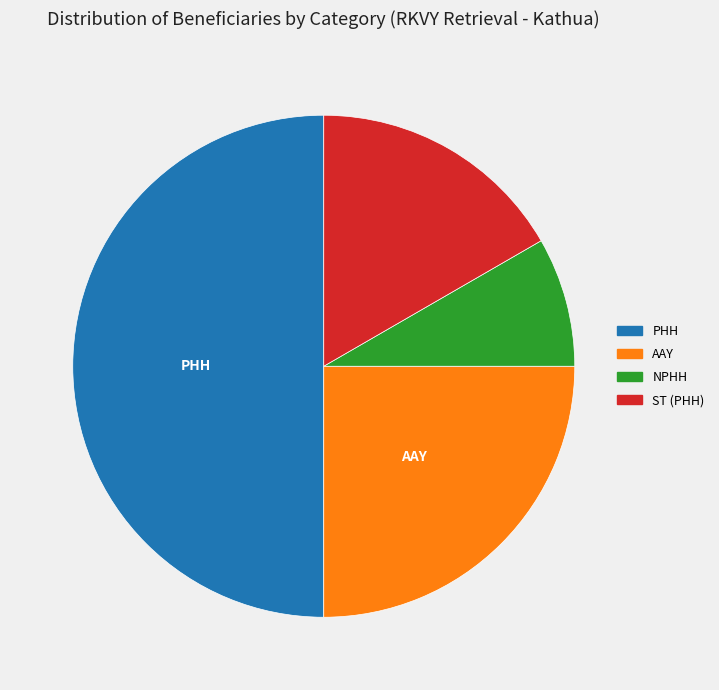

Is AAY the majority of the pie?

No